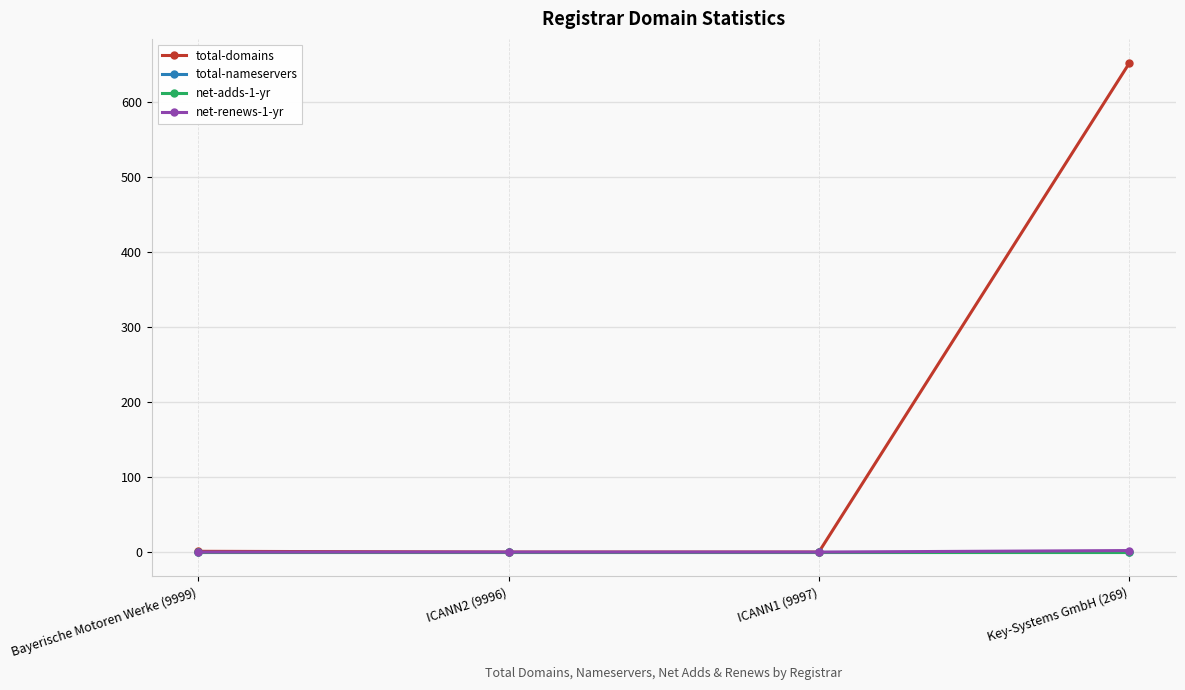

Is this an area chart (filled region under the line)?

No